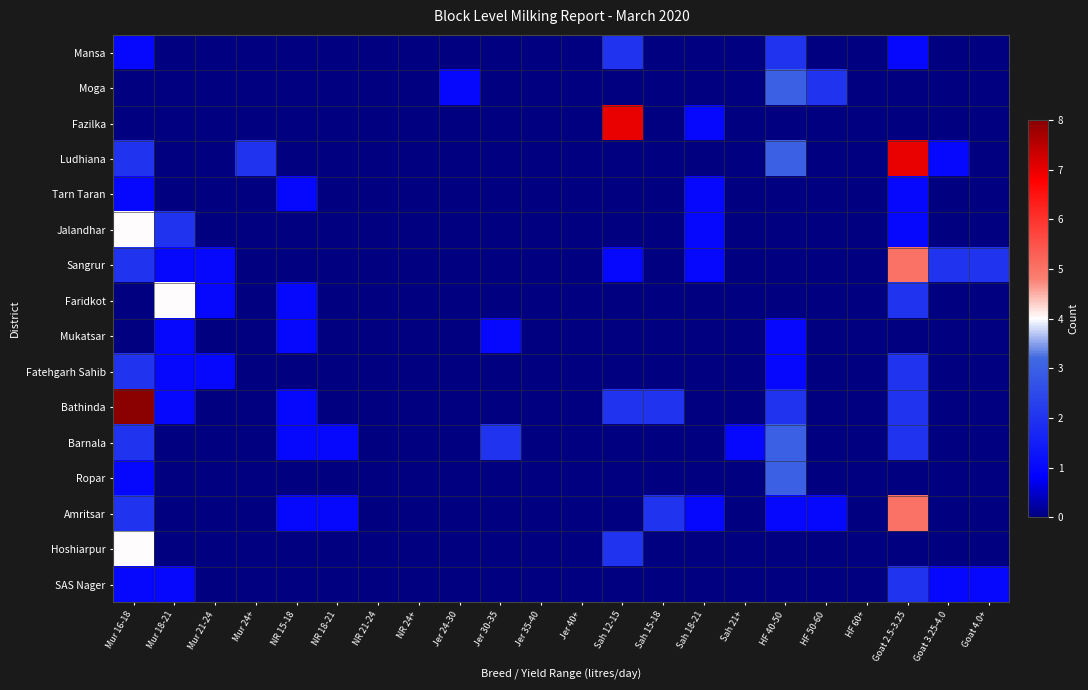

Reading left to right, what are all the values shown in this chart?

Mansa: Mur 16-18=1	Mur 18-21=0	Mur 21-24=0	Mur 24+=0	NR 15-18=0	NR 18-21=0	NR 21-24=0	NR 24+=0	Jer 24-30=0	Jer 30-35=0	Jer 35-40=0	Jer 40+=0	Sah 12-15=2	Sah 15-18=0	Sah 18-21=0	Sah 21+=0	HF 40-50=2	HF 50-60=0	HF 60+=0	Goat 2.5-3.25=1	Goat 3.25-4.0=0	Goat 4.0+=0
Moga: Mur 16-18=0	Mur 18-21=0	Mur 21-24=0	Mur 24+=0	NR 15-18=0	NR 18-21=0	NR 21-24=0	NR 24+=0	Jer 24-30=1	Jer 30-35=0	Jer 35-40=0	Jer 40+=0	Sah 12-15=0	Sah 15-18=0	Sah 18-21=0	Sah 21+=0	HF 40-50=3	HF 50-60=2	HF 60+=0	Goat 2.5-3.25=0	Goat 3.25-4.0=0	Goat 4.0+=0
Fazilka: Mur 16-18=0	Mur 18-21=0	Mur 21-24=0	Mur 24+=0	NR 15-18=0	NR 18-21=0	NR 21-24=0	NR 24+=0	Jer 24-30=0	Jer 30-35=0	Jer 35-40=0	Jer 40+=0	Sah 12-15=7	Sah 15-18=0	Sah 18-21=1	Sah 21+=0	HF 40-50=0	HF 50-60=0	HF 60+=0	Goat 2.5-3.25=0	Goat 3.25-4.0=0	Goat 4.0+=0
Ludhiana: Mur 16-18=2	Mur 18-21=0	Mur 21-24=0	Mur 24+=2	NR 15-18=0	NR 18-21=0	NR 21-24=0	NR 24+=0	Jer 24-30=0	Jer 30-35=0	Jer 35-40=0	Jer 40+=0	Sah 12-15=0	Sah 15-18=0	Sah 18-21=0	Sah 21+=0	HF 40-50=3	HF 50-60=0	HF 60+=0	Goat 2.5-3.25=7	Goat 3.25-4.0=1	Goat 4.0+=0
Tarn Taran: Mur 16-18=1	Mur 18-21=0	Mur 21-24=0	Mur 24+=0	NR 15-18=1	NR 18-21=0	NR 21-24=0	NR 24+=0	Jer 24-30=0	Jer 30-35=0	Jer 35-40=0	Jer 40+=0	Sah 12-15=0	Sah 15-18=0	Sah 18-21=1	Sah 21+=0	HF 40-50=0	HF 50-60=0	HF 60+=0	Goat 2.5-3.25=1	Goat 3.25-4.0=0	Goat 4.0+=0
Jalandhar: Mur 16-18=4	Mur 18-21=2	Mur 21-24=0	Mur 24+=0	NR 15-18=0	NR 18-21=0	NR 21-24=0	NR 24+=0	Jer 24-30=0	Jer 30-35=0	Jer 35-40=0	Jer 40+=0	Sah 12-15=0	Sah 15-18=0	Sah 18-21=1	Sah 21+=0	HF 40-50=0	HF 50-60=0	HF 60+=0	Goat 2.5-3.25=1	Goat 3.25-4.0=0	Goat 4.0+=0
Sangrur: Mur 16-18=2	Mur 18-21=1	Mur 21-24=1	Mur 24+=0	NR 15-18=0	NR 18-21=0	NR 21-24=0	NR 24+=0	Jer 24-30=0	Jer 30-35=0	Jer 35-40=0	Jer 40+=0	Sah 12-15=1	Sah 15-18=0	Sah 18-21=1	Sah 21+=0	HF 40-50=0	HF 50-60=0	HF 60+=0	Goat 2.5-3.25=5	Goat 3.25-4.0=2	Goat 4.0+=2
Faridkot: Mur 16-18=0	Mur 18-21=4	Mur 21-24=1	Mur 24+=0	NR 15-18=1	NR 18-21=0	NR 21-24=0	NR 24+=0	Jer 24-30=0	Jer 30-35=0	Jer 35-40=0	Jer 40+=0	Sah 12-15=0	Sah 15-18=0	Sah 18-21=0	Sah 21+=0	HF 40-50=0	HF 50-60=0	HF 60+=0	Goat 2.5-3.25=2	Goat 3.25-4.0=0	Goat 4.0+=0
Mukatsar: Mur 16-18=0	Mur 18-21=1	Mur 21-24=0	Mur 24+=0	NR 15-18=1	NR 18-21=0	NR 21-24=0	NR 24+=0	Jer 24-30=0	Jer 30-35=1	Jer 35-40=0	Jer 40+=0	Sah 12-15=0	Sah 15-18=0	Sah 18-21=0	Sah 21+=0	HF 40-50=1	HF 50-60=0	HF 60+=0	Goat 2.5-3.25=0	Goat 3.25-4.0=0	Goat 4.0+=0
Fatehgarh Sahib: Mur 16-18=2	Mur 18-21=1	Mur 21-24=1	Mur 24+=0	NR 15-18=0	NR 18-21=0	NR 21-24=0	NR 24+=0	Jer 24-30=0	Jer 30-35=0	Jer 35-40=0	Jer 40+=0	Sah 12-15=0	Sah 15-18=0	Sah 18-21=0	Sah 21+=0	HF 40-50=1	HF 50-60=0	HF 60+=0	Goat 2.5-3.25=2	Goat 3.25-4.0=0	Goat 4.0+=0
Bathinda: Mur 16-18=8	Mur 18-21=1	Mur 21-24=0	Mur 24+=0	NR 15-18=1	NR 18-21=0	NR 21-24=0	NR 24+=0	Jer 24-30=0	Jer 30-35=0	Jer 35-40=0	Jer 40+=0	Sah 12-15=2	Sah 15-18=2	Sah 18-21=0	Sah 21+=0	HF 40-50=2	HF 50-60=0	HF 60+=0	Goat 2.5-3.25=2	Goat 3.25-4.0=0	Goat 4.0+=0
Barnala: Mur 16-18=2	Mur 18-21=0	Mur 21-24=0	Mur 24+=0	NR 15-18=1	NR 18-21=1	NR 21-24=0	NR 24+=0	Jer 24-30=0	Jer 30-35=2	Jer 35-40=0	Jer 40+=0	Sah 12-15=0	Sah 15-18=0	Sah 18-21=0	Sah 21+=1	HF 40-50=3	HF 50-60=0	HF 60+=0	Goat 2.5-3.25=2	Goat 3.25-4.0=0	Goat 4.0+=0
Ropar: Mur 16-18=1	Mur 18-21=0	Mur 21-24=0	Mur 24+=0	NR 15-18=0	NR 18-21=0	NR 21-24=0	NR 24+=0	Jer 24-30=0	Jer 30-35=0	Jer 35-40=0	Jer 40+=0	Sah 12-15=0	Sah 15-18=0	Sah 18-21=0	Sah 21+=0	HF 40-50=3	HF 50-60=0	HF 60+=0	Goat 2.5-3.25=0	Goat 3.25-4.0=0	Goat 4.0+=0
Amritsar: Mur 16-18=2	Mur 18-21=0	Mur 21-24=0	Mur 24+=0	NR 15-18=1	NR 18-21=1	NR 21-24=0	NR 24+=0	Jer 24-30=0	Jer 30-35=0	Jer 35-40=0	Jer 40+=0	Sah 12-15=0	Sah 15-18=2	Sah 18-21=1	Sah 21+=0	HF 40-50=1	HF 50-60=1	HF 60+=0	Goat 2.5-3.25=5	Goat 3.25-4.0=0	Goat 4.0+=0
Hoshiarpur: Mur 16-18=4	Mur 18-21=0	Mur 21-24=0	Mur 24+=0	NR 15-18=0	NR 18-21=0	NR 21-24=0	NR 24+=0	Jer 24-30=0	Jer 30-35=0	Jer 35-40=0	Jer 40+=0	Sah 12-15=2	Sah 15-18=0	Sah 18-21=0	Sah 21+=0	HF 40-50=0	HF 50-60=0	HF 60+=0	Goat 2.5-3.25=0	Goat 3.25-4.0=0	Goat 4.0+=0
SAS Nager: Mur 16-18=1	Mur 18-21=1	Mur 21-24=0	Mur 24+=0	NR 15-18=0	NR 18-21=0	NR 21-24=0	NR 24+=0	Jer 24-30=0	Jer 30-35=0	Jer 35-40=0	Jer 40+=0	Sah 12-15=0	Sah 15-18=0	Sah 18-21=0	Sah 21+=0	HF 40-50=0	HF 50-60=0	HF 60+=0	Goat 2.5-3.25=2	Goat 3.25-4.0=1	Goat 4.0+=1